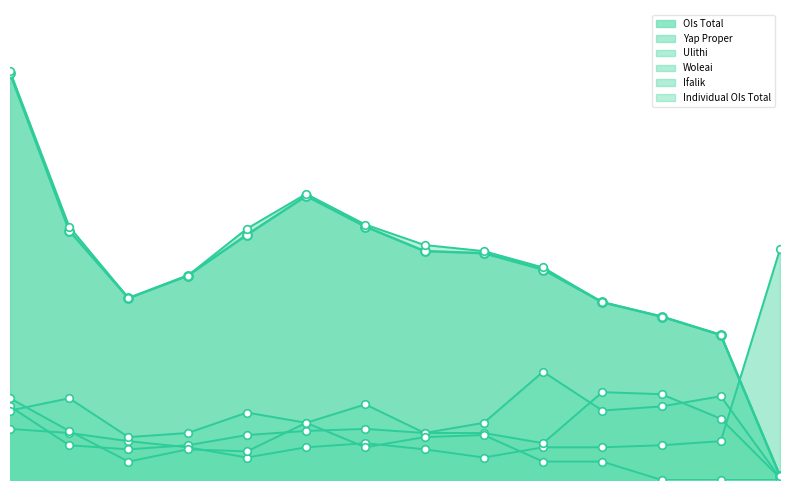

Which series has the largest Y range (max minus min)?

Individual OIs Total